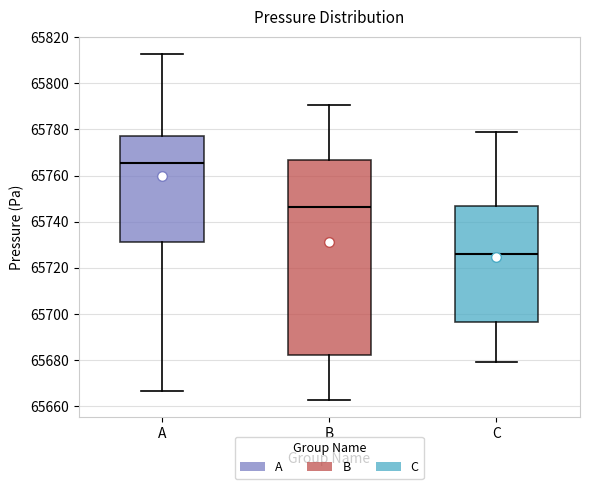

Where is the upper edge of the box for B on the y-axis? The values are not printed on the chart, so give them approximately, as read against the axis.

65766